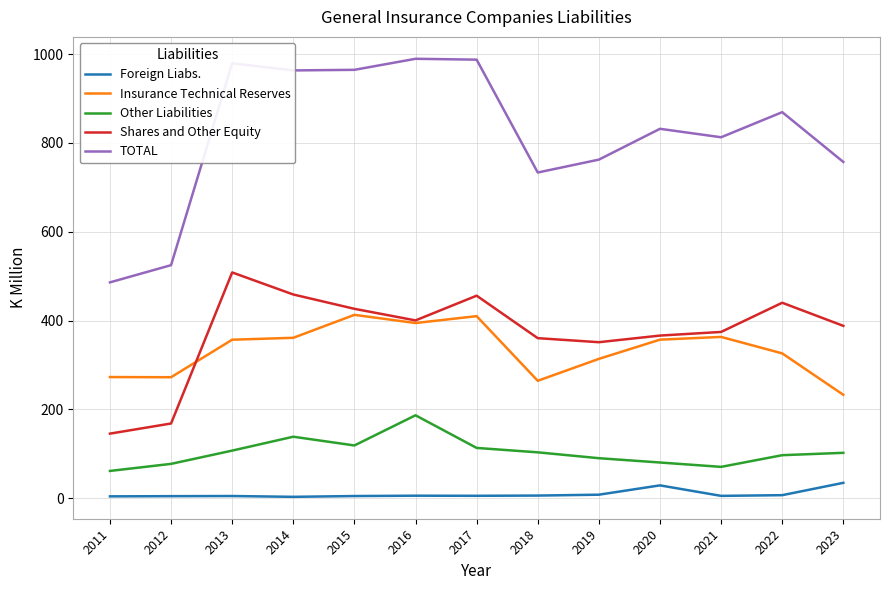

What is the maximum value for Foreign Liabs.?

34.4